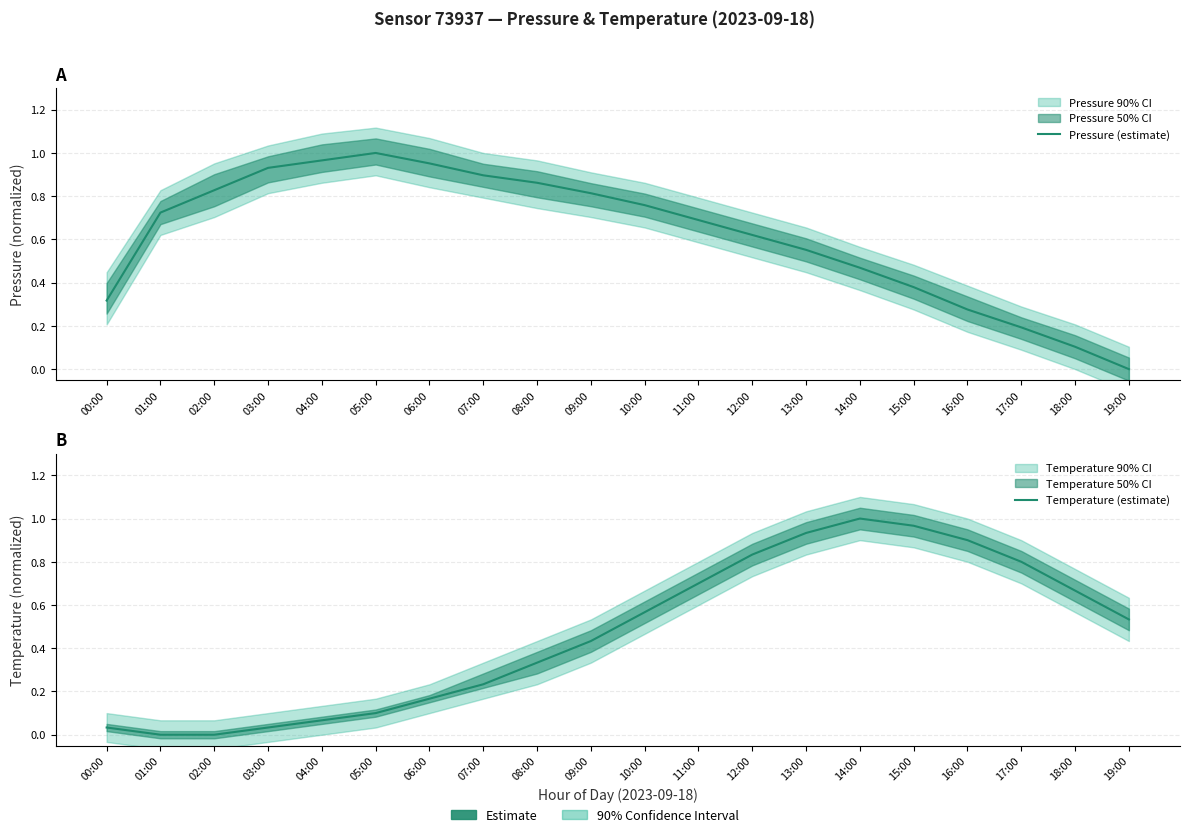

How many distinct data groups are displayed?

2